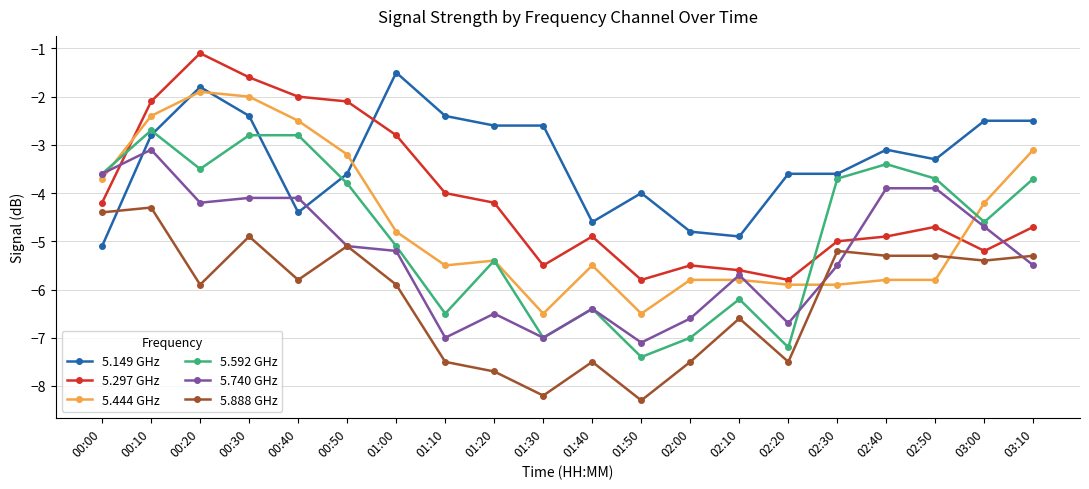

Is it true that 5.297 GHz equals -4.7 at 02:50?

True